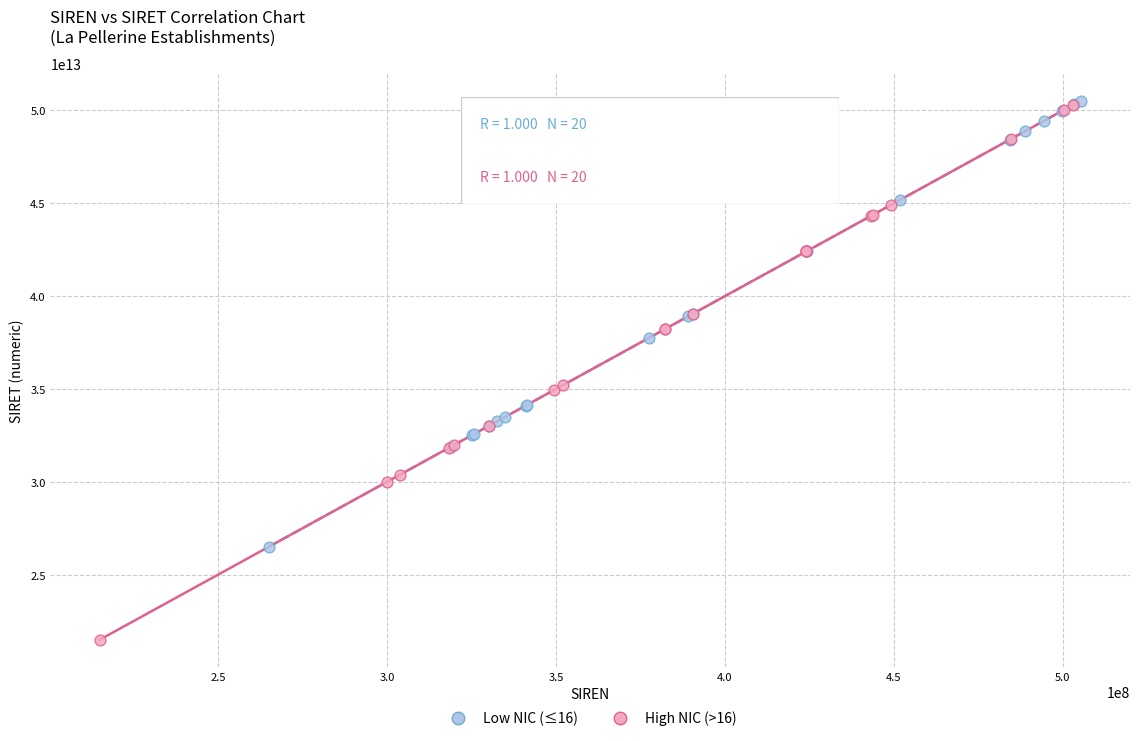

Which series contains the lowest Y value?

High NIC (>16)